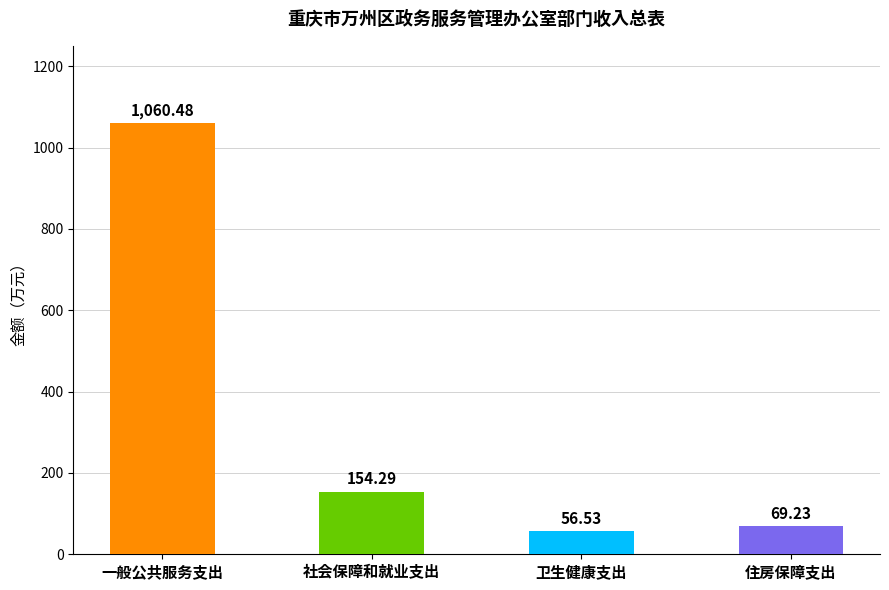

What is the change in value from 社会保障和就业支出 to 住房保障支出?

-85.1